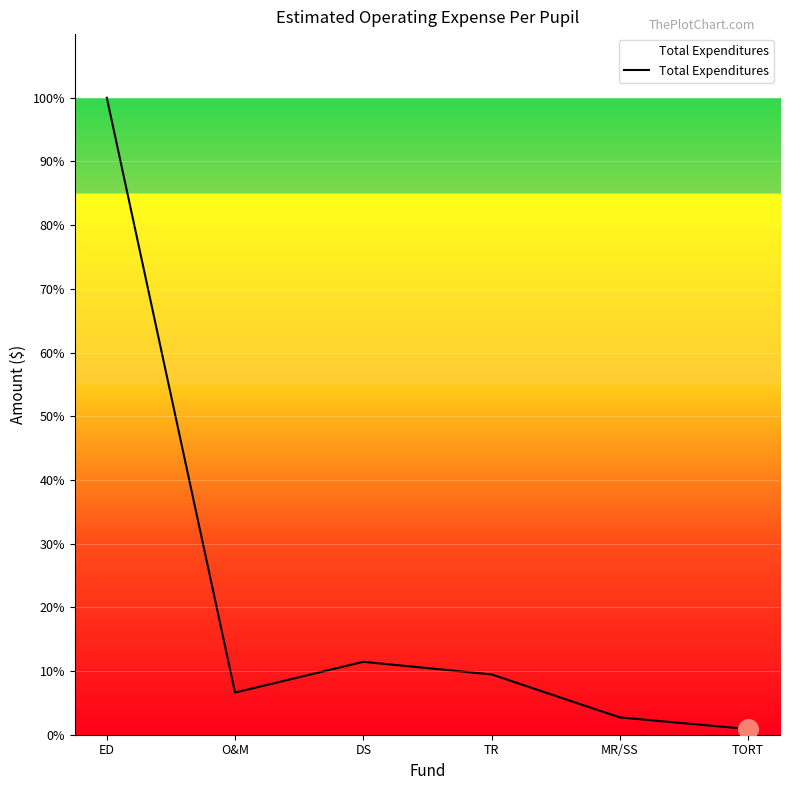

What is the ratio of the value at ED to the value at O&M?

15.1